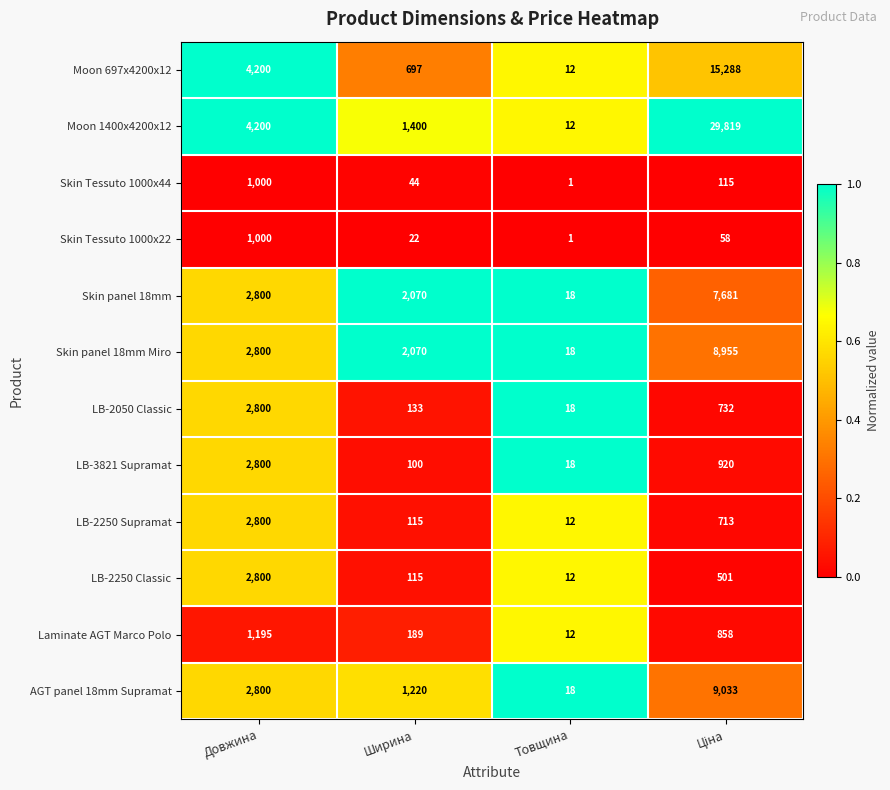

Which series has the largest total across all categories?

Moon 1400x4200x12